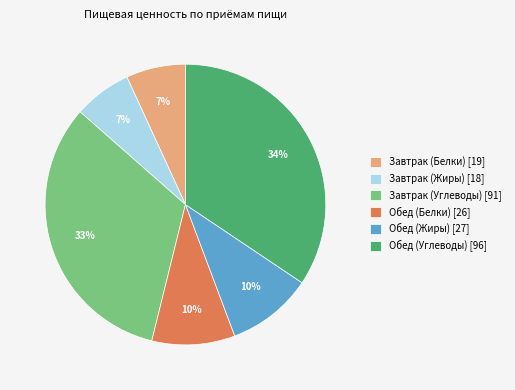

To the nearest percent, what is the difference between the Обед (Белки) [26] and Завтрак (Углеводы) [91] slice percentages?

23%